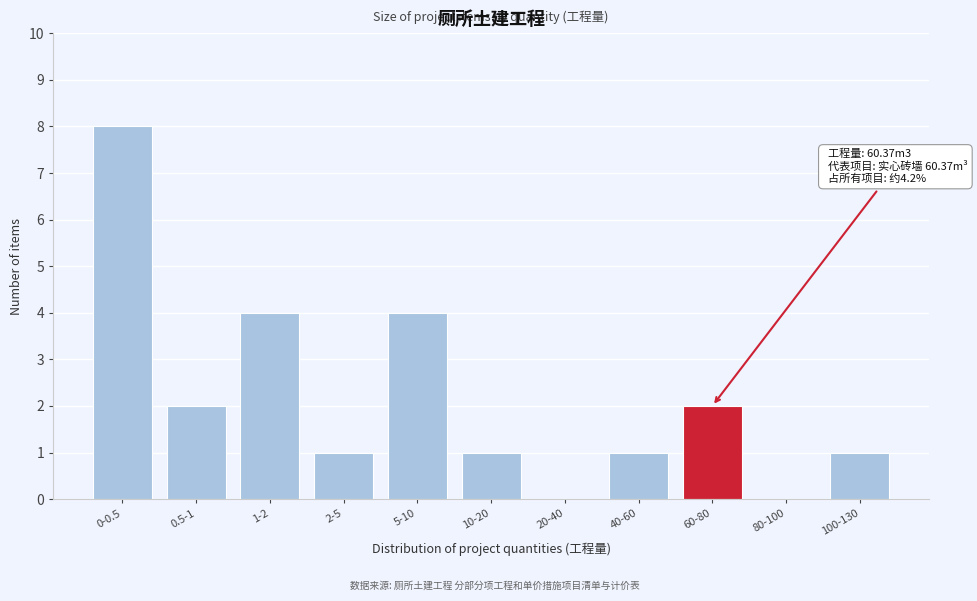

Reading left to right, what are all the values shown in this chart?

0-0.5=8	0.5-1=2	1-2=4	2-5=1	5-10=4	10-20=1	20-40=0	40-60=1	60-80=2	80-100=0	100-130=1